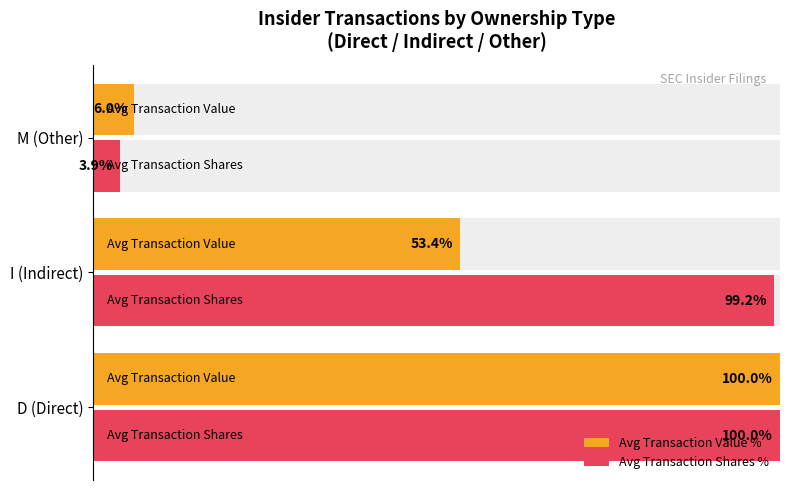

What is the lowest value of the Avg Transaction Shares % series?

3.9